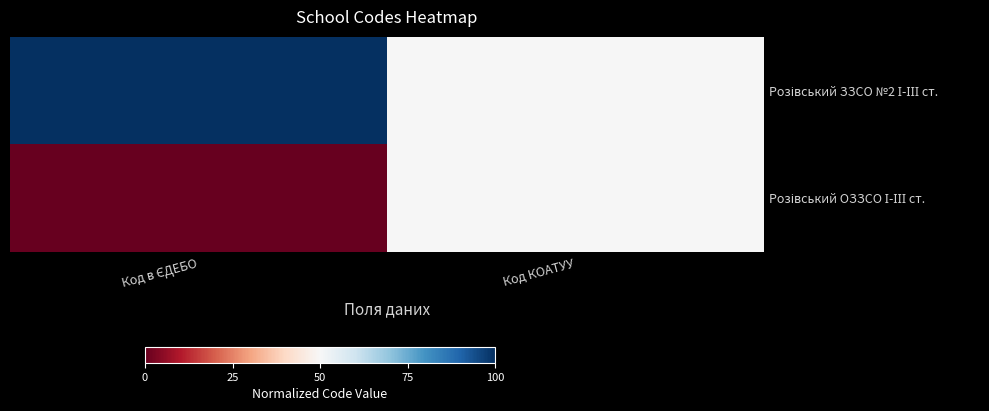

Between Код КОАТУУ and Код в ЄДЕБО, which is larger?

Код в ЄДЕБО